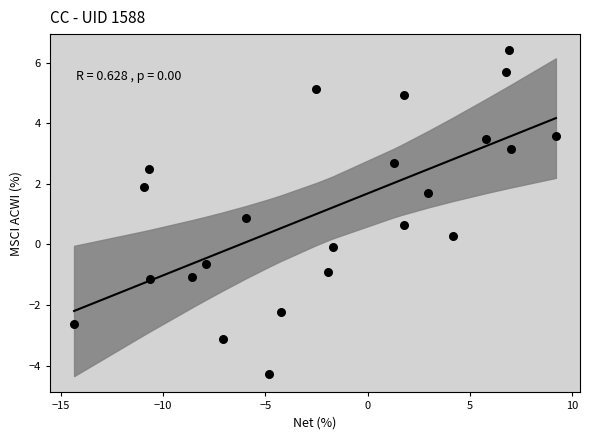

What Y value in the scatter plot is closest to 1?

0.9